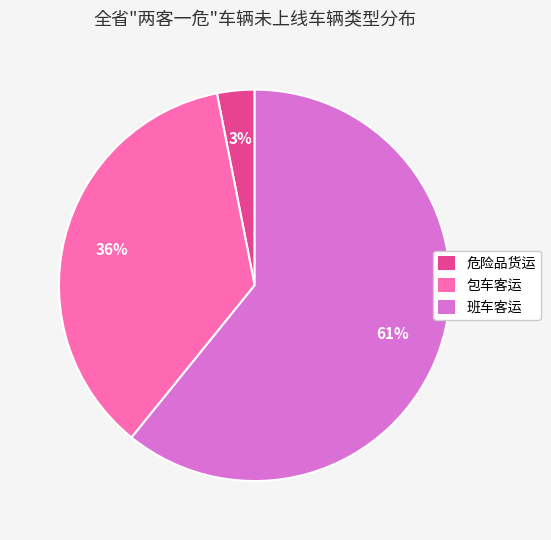

Rank the categories by value from lowest to highest.

危险品货运, 包车客运, 班车客运